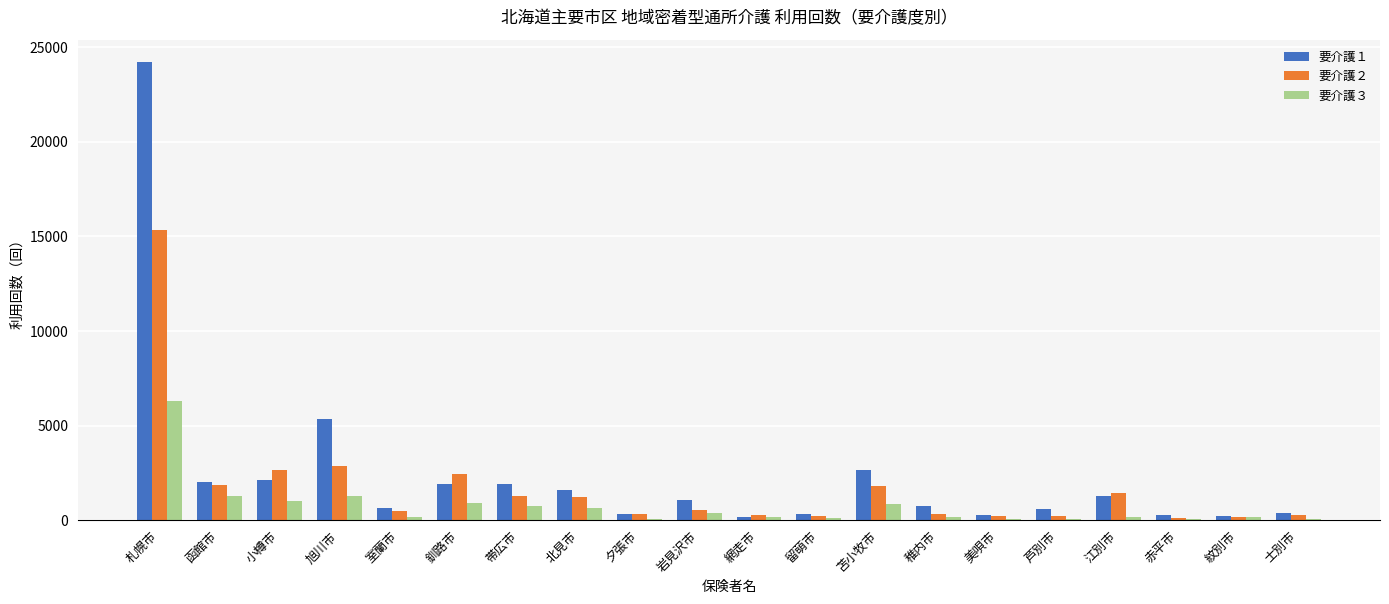

Is it true that 要介護２ equals 229 at 美唄市?

True